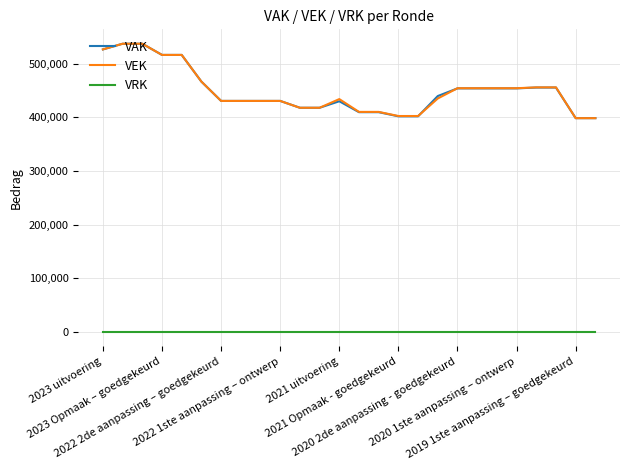

True or false: VAK and VRK cross at least once.

False